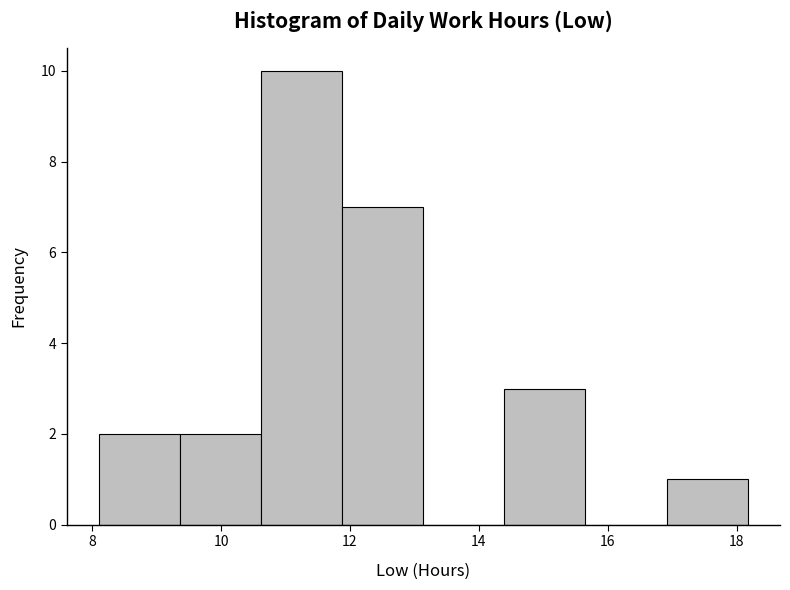

Reading left to right, list every bar in this chart as the range it spans on the x-axis followed by its height. Neither the bar edges nor the heights are printed on the chart, so give them approximately, as read against the axes.

8.2 to 9.4: 2
9.4 to 10.6: 2
10.6 to 11.8: 10
11.8 to 13.2: 7
13.2 to 14.4: 0
14.4 to 15.6: 3
15.6 to 17.0: 0
17.0 to 18.2: 1